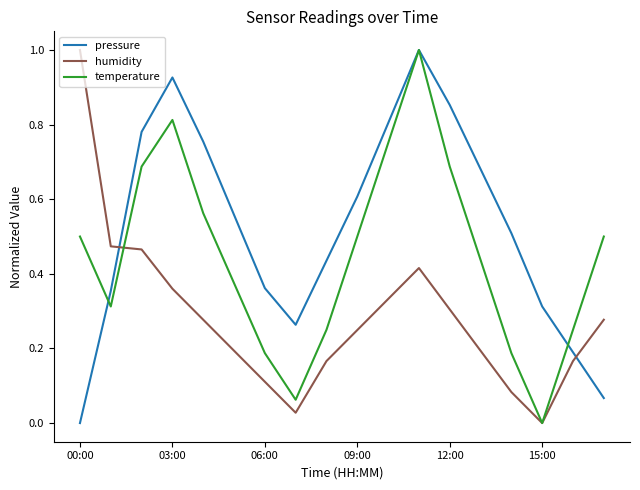

Which series has the largest total across all categories?

pressure